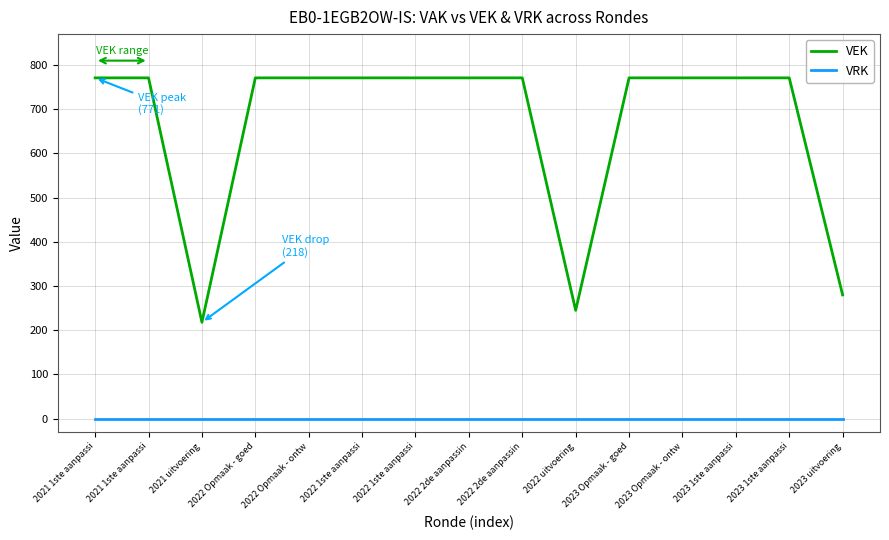

True or false: VEK has a value of 771 at 2023 Opmaak - goed.

True